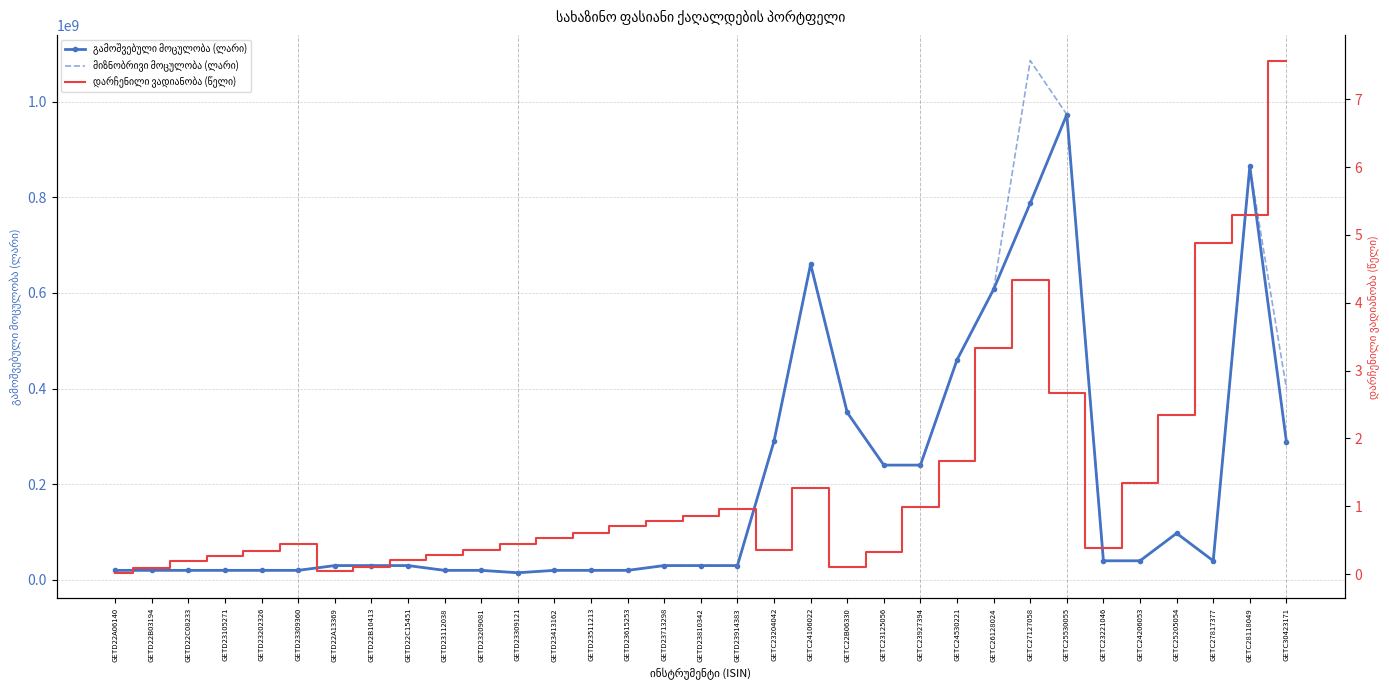

How many interior local peaks does the დარჩენილი ვადიანობა (წელი) series have?

4